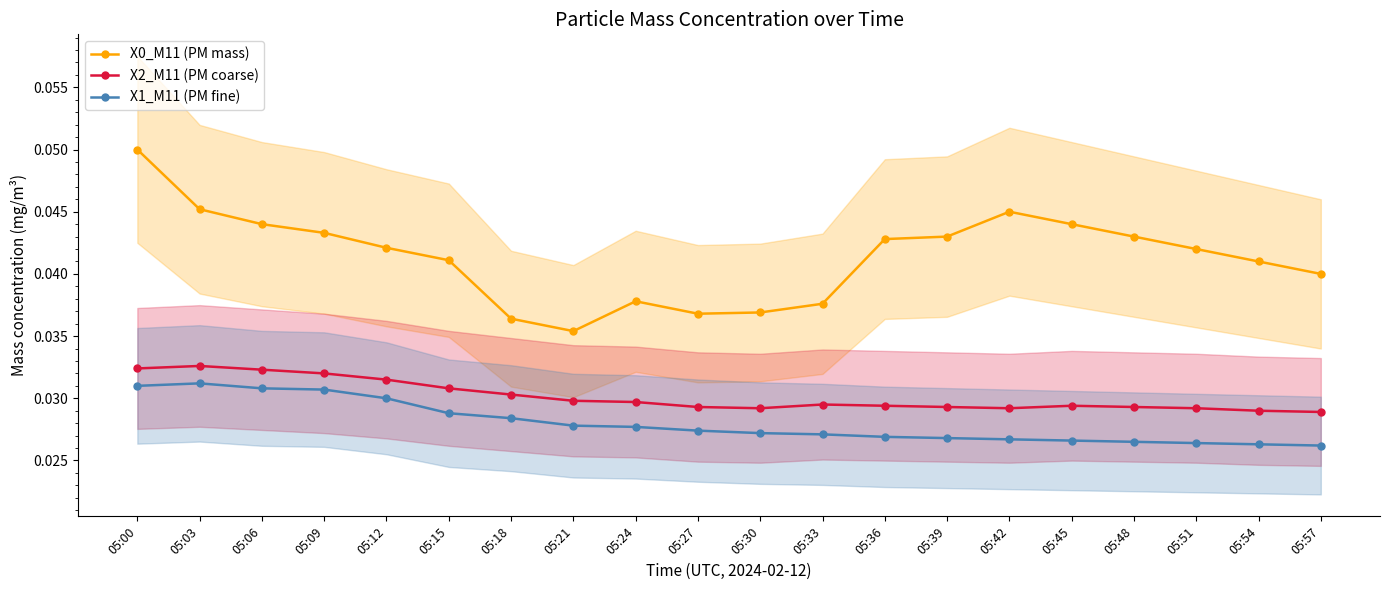

Which has a higher value, 05:00 or 05:57?

05:00